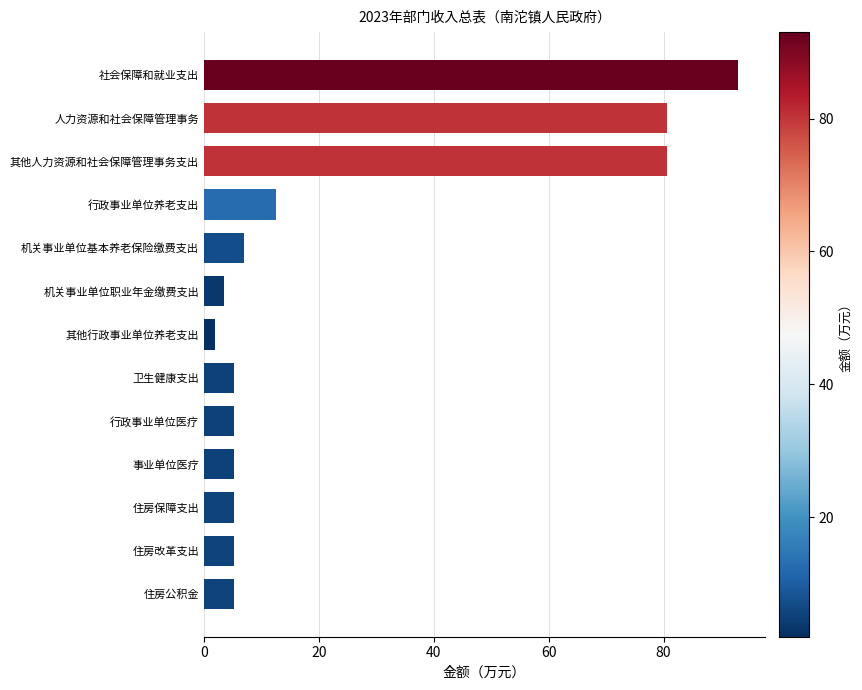

Which has a higher value, 其他行政事业单位养老支出 or 事业单位医疗?

事业单位医疗